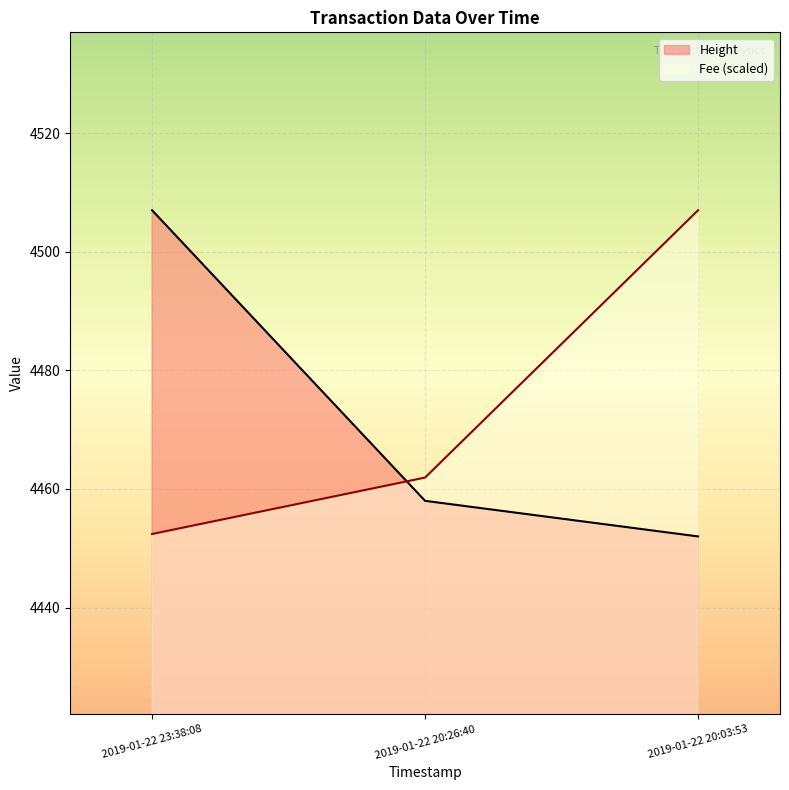

Does the chart display data point markers on the line(s)?

No